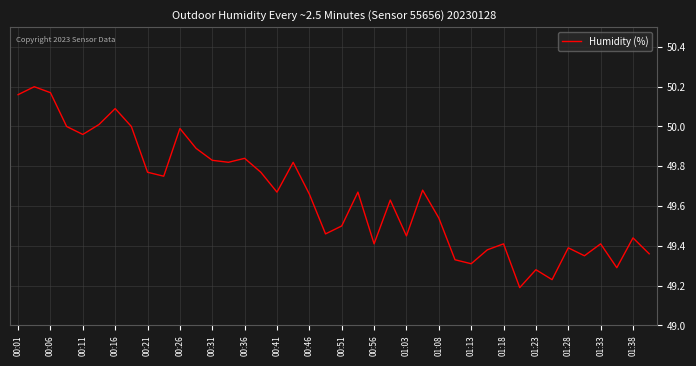

What is the difference between the maximum and minimum values?

1.0